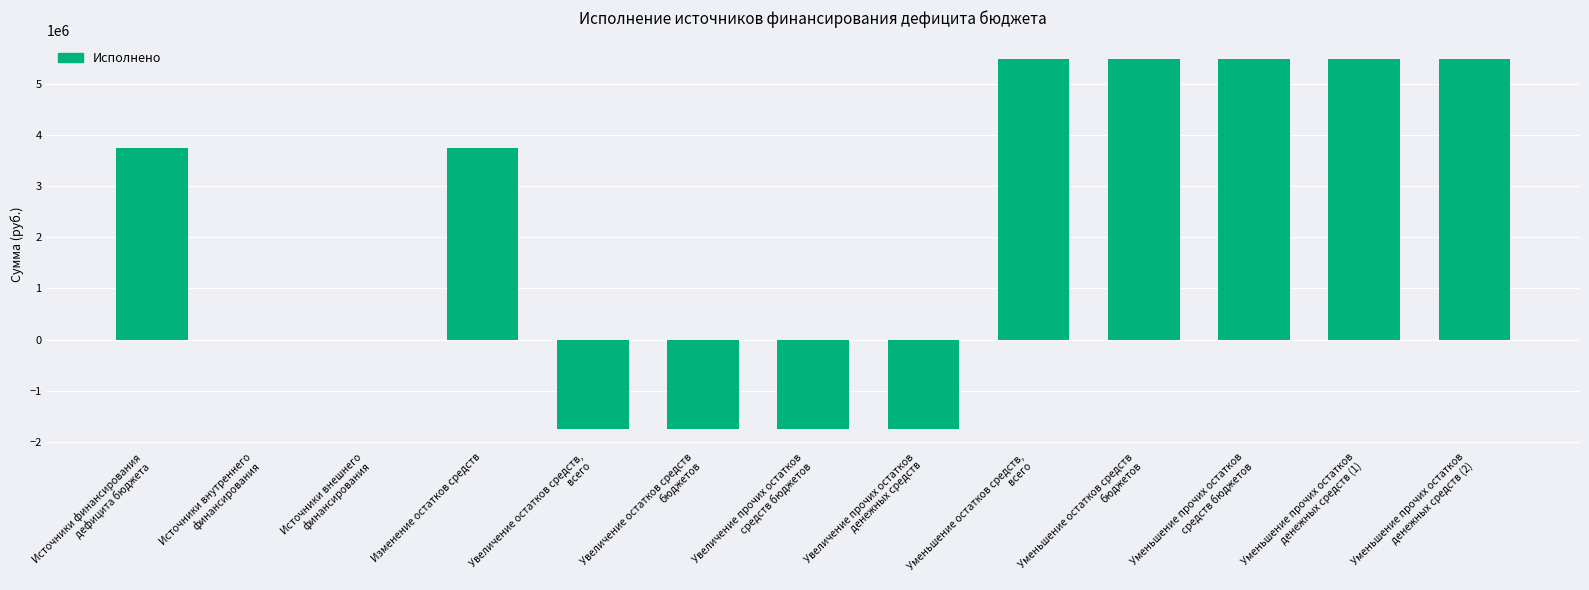

What is the sum of all values?

27944375.9